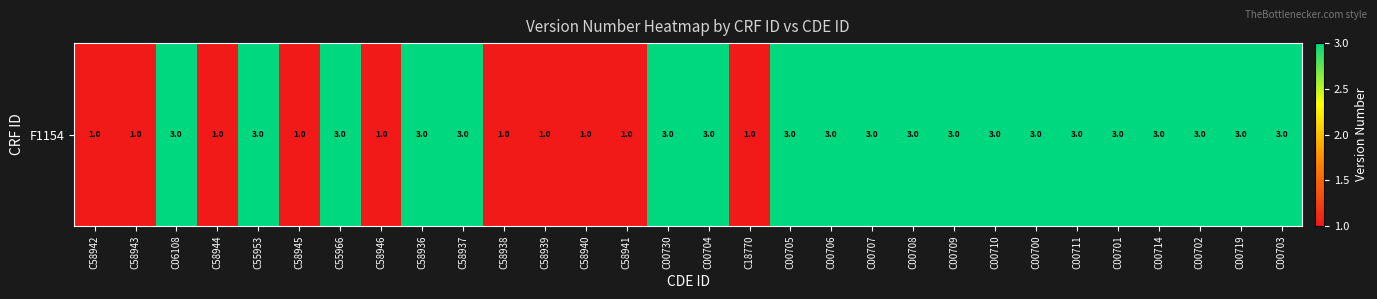

Reading left to right, list all the values displayed in this chart.

1	1	3	1	3	1	3	1	3	3	1	1	1	1	3	3	1	3	3	3	3	3	3	3	3	3	3	3	3	3